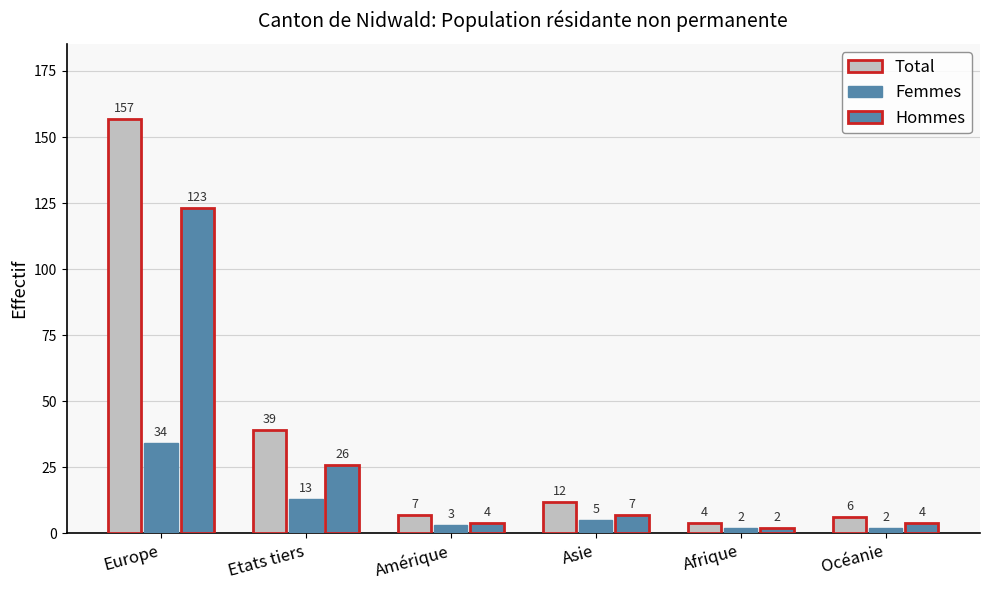

How many distinct data groups are displayed?

3